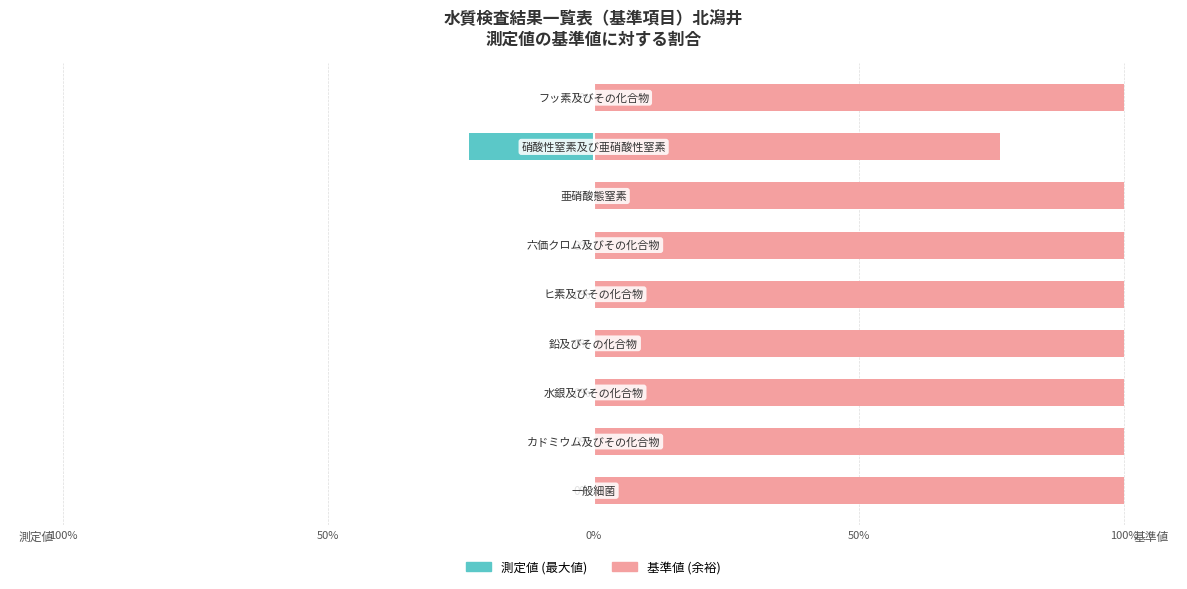

What is the greatest value displayed?

100.0